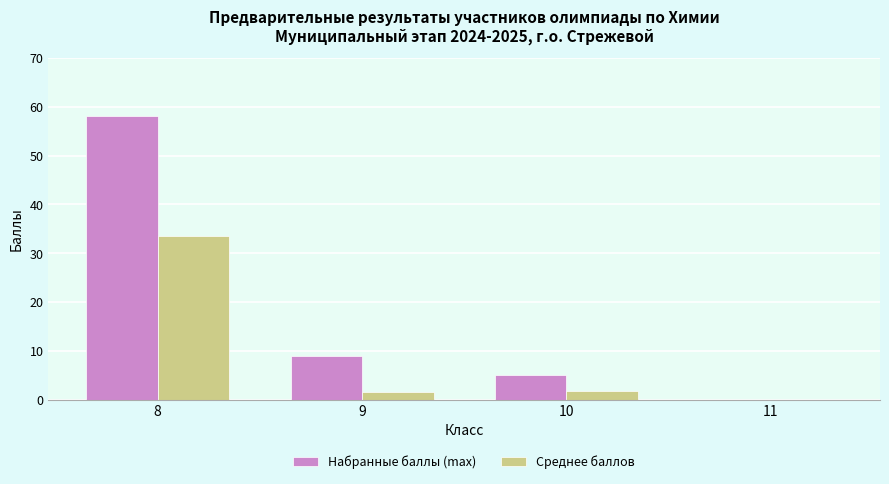

Which series has the widest spread of values?

Набранные баллы (max)